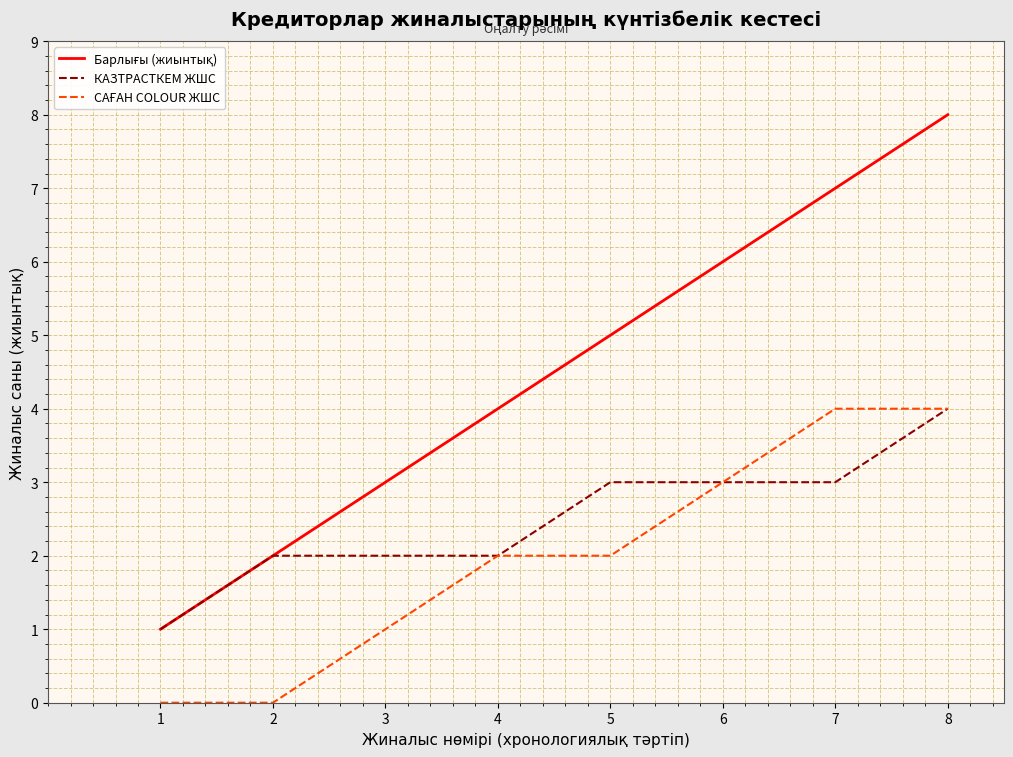

What is the maximum value shown in the chart?

8